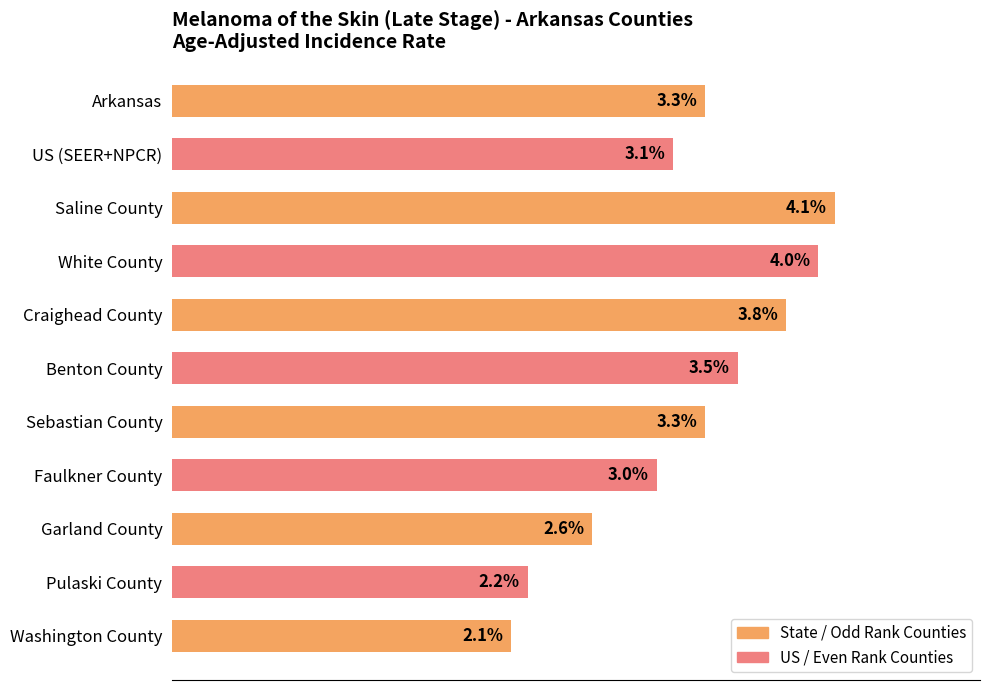

At which label is the value closest to 3?

Faulkner County